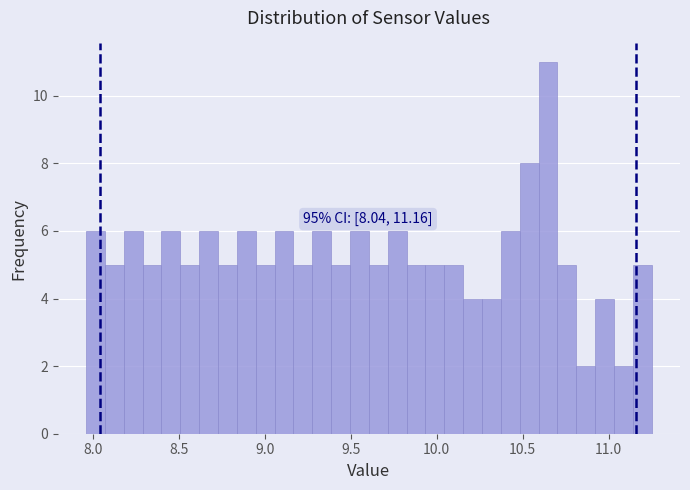

Read against the x-axis, roughly where is the centre of the tallest bar?

10.65